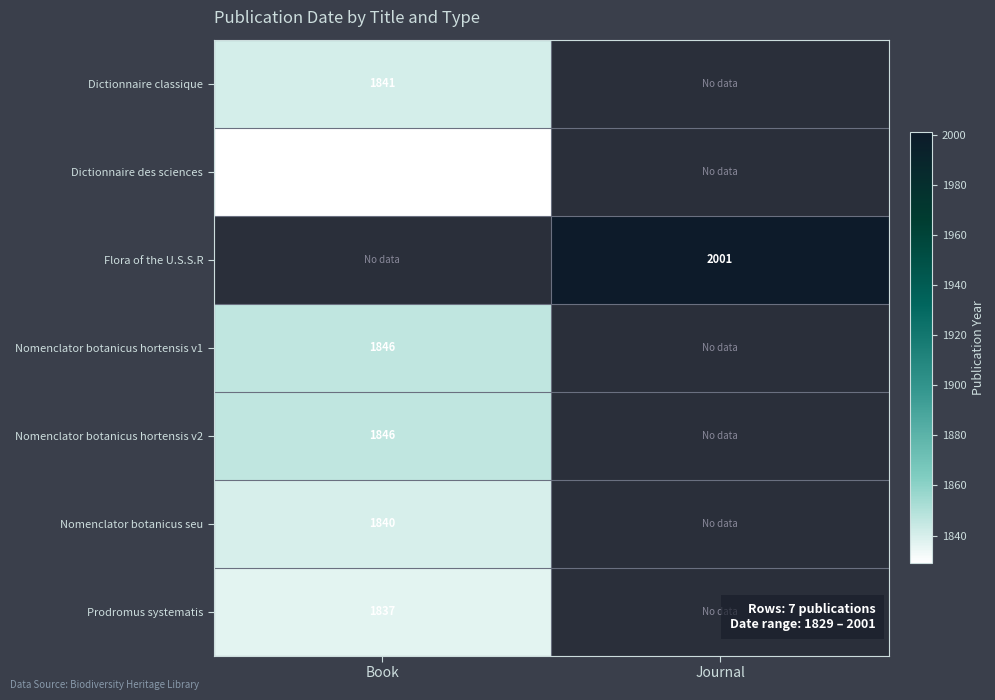

Is it true that Dictionnaire des sciences equals 1829 at Book?

True